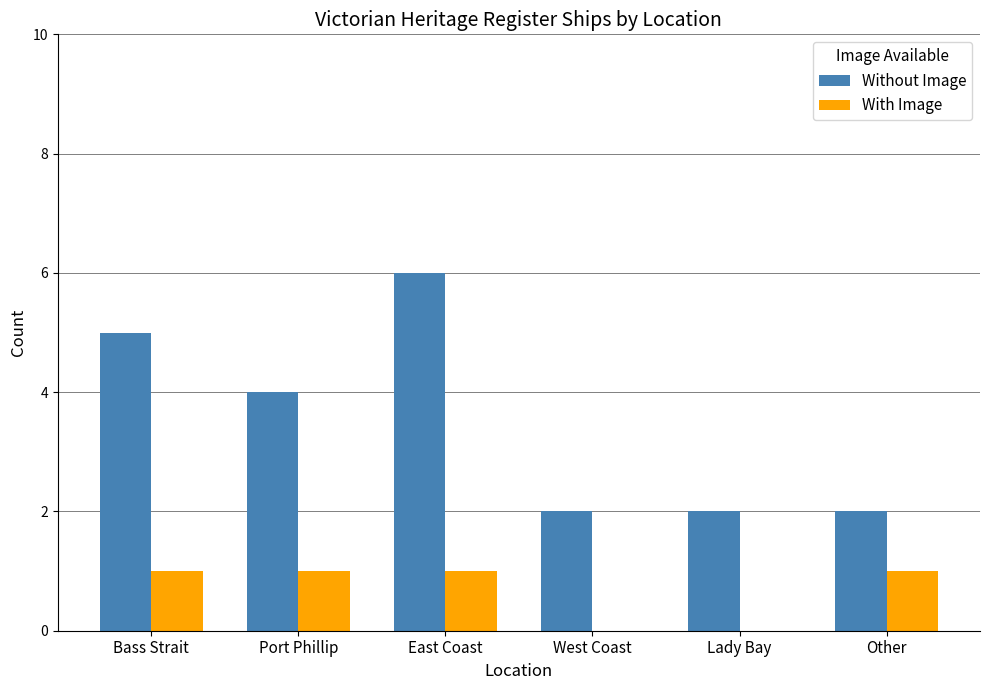

Count the Without Image values in the range 2 to 5.

5